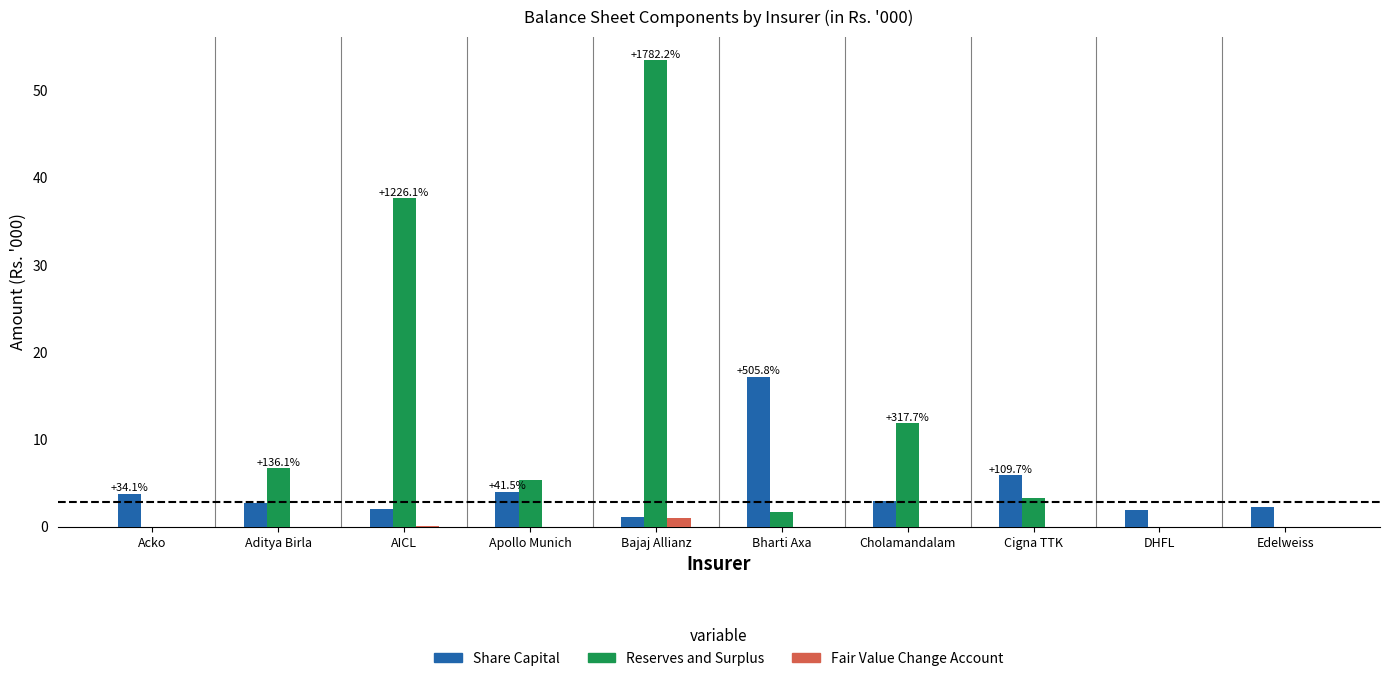

Which category has the highest value in the Share Capital series?

Bharti Axa